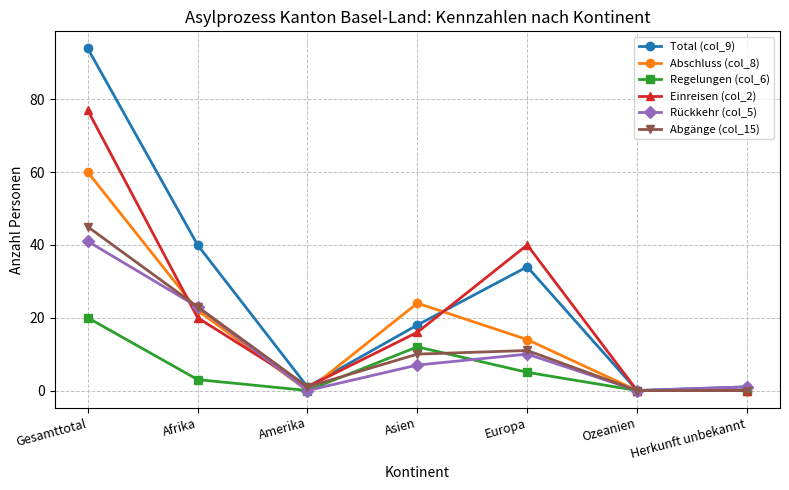

Is it true that Total (col_9) equals 34 at Europa?

True